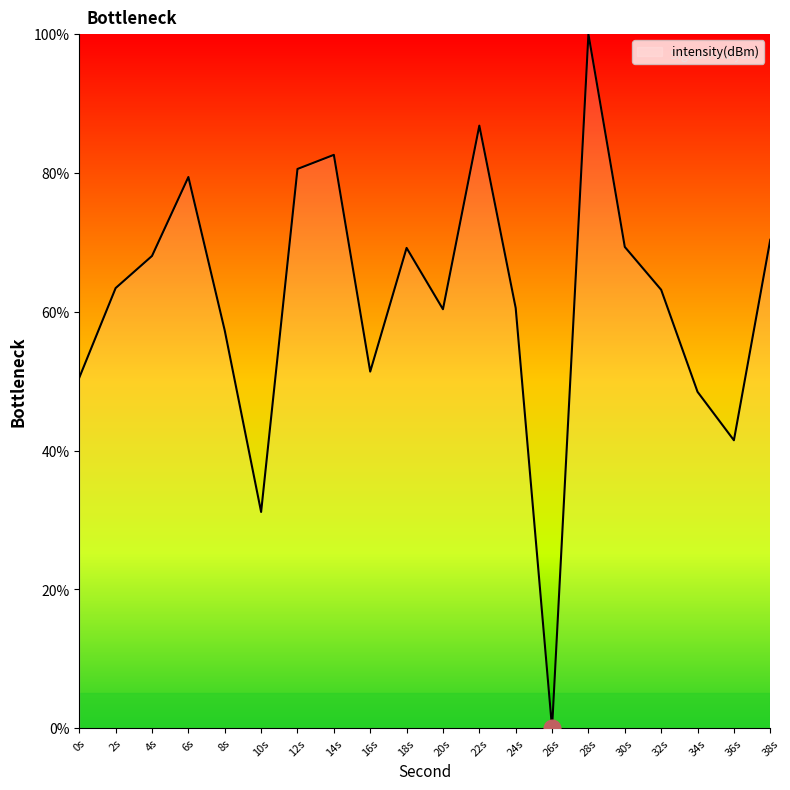

What is the approximate value at 34s?

48.5